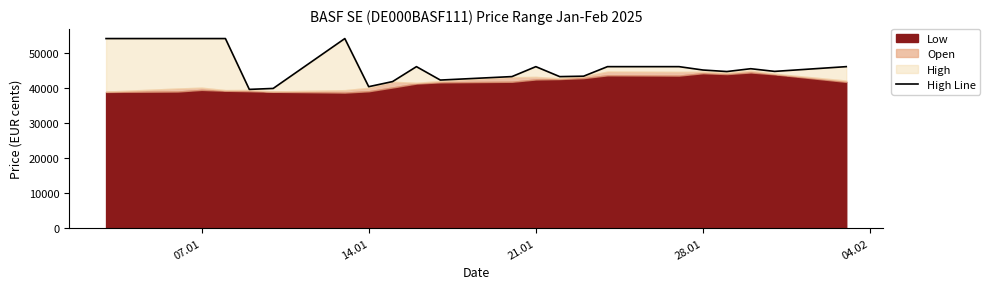

What is the value of the 22nd point from the left?

46000